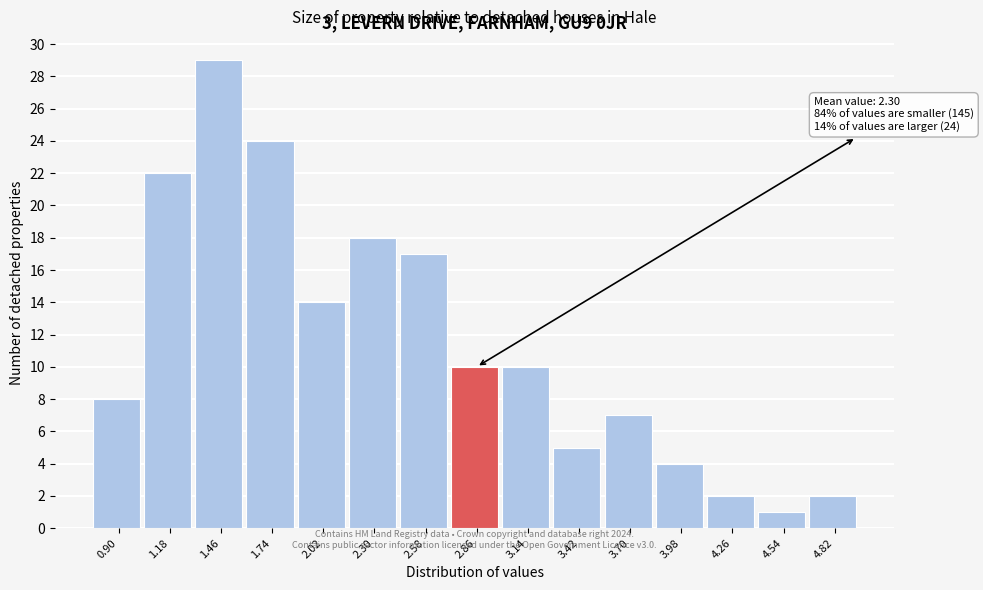

Reading left to right, list all the values displayed in this chart.

0.90=8	1.18=22	1.46=29	1.74=24	2.02=14	2.30=18	2.58=17	2.86=10	3.14=10	3.42=5	3.70=7	3.98=4	4.26=2	4.54=1	4.82=2